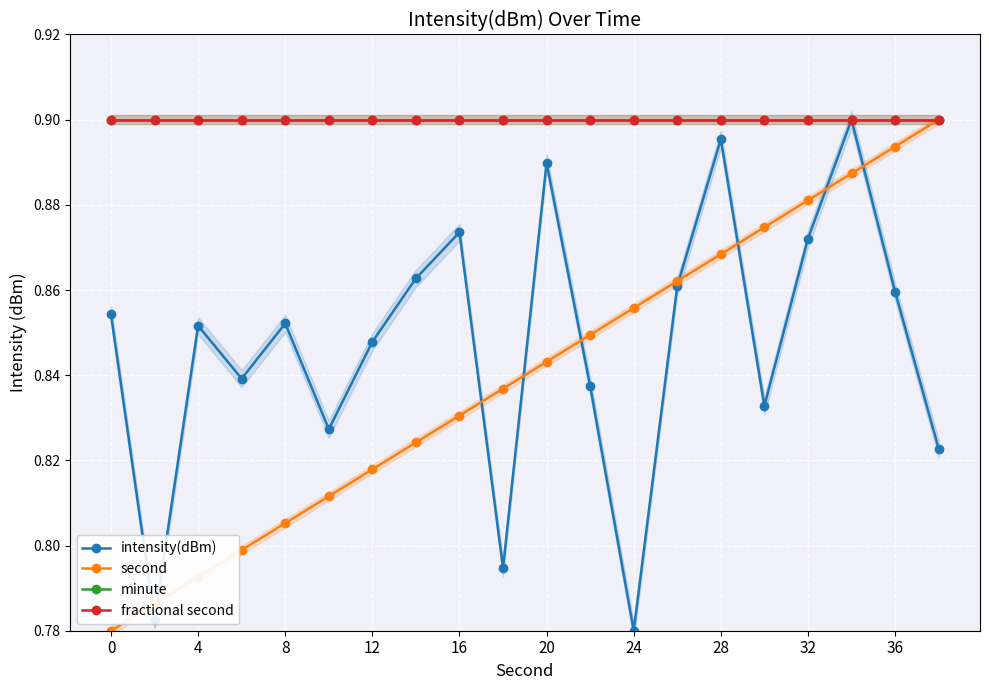

Is it true that intensity(dBm) equals 0.8 at 11?

True